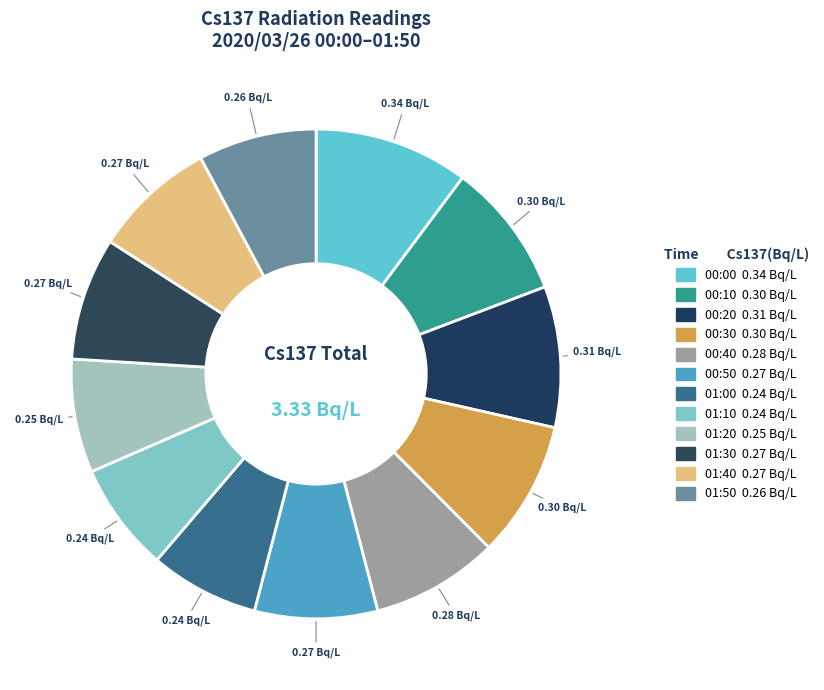

What is the largest slice in the pie chart?

00:00